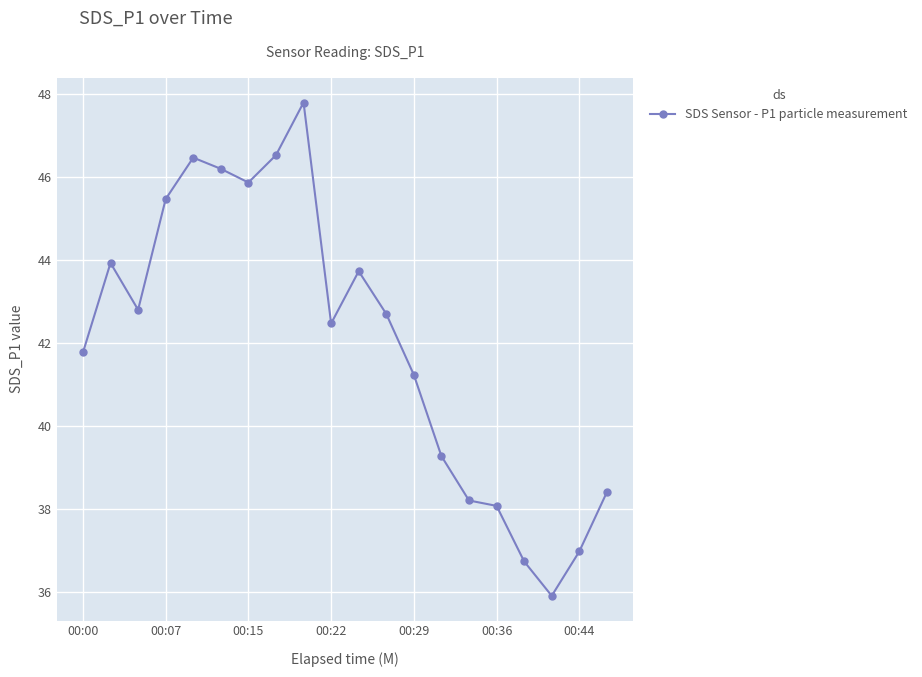

What is the maximum value shown in the chart?

47.8